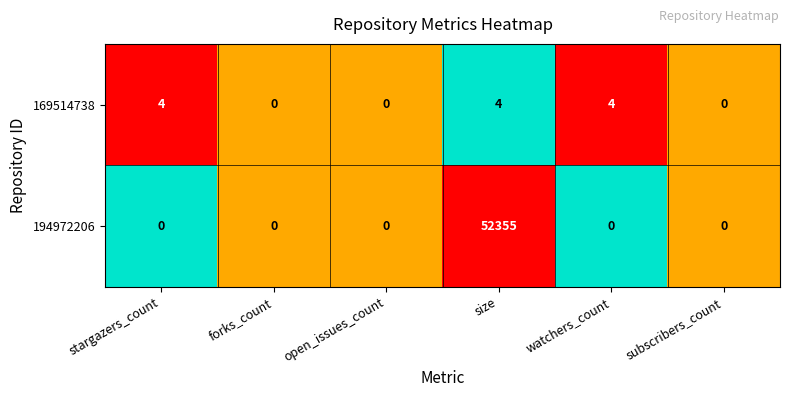

What is the sum of the 169514738 values at watchers_count and stargazers_count?

8